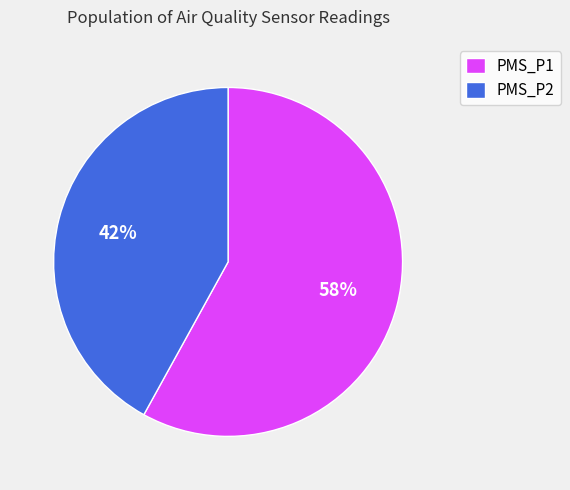

True or false: PMS_P1 accounts for 58% of the total.

True